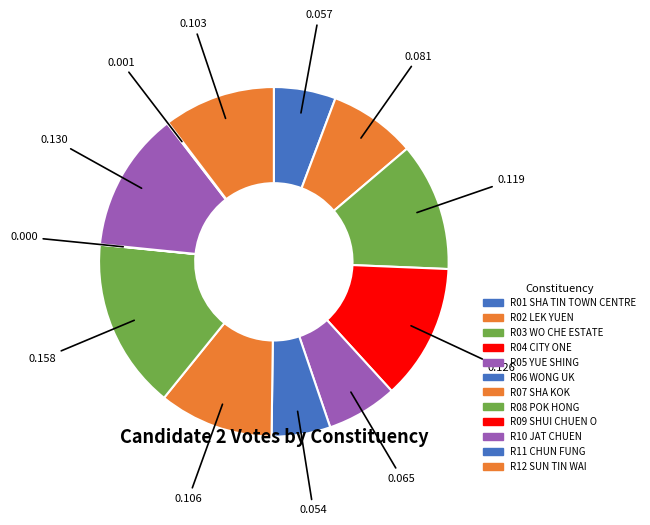

To the nearest percent, what percentage of the pie is R12 SUN TIN WAI?

10%